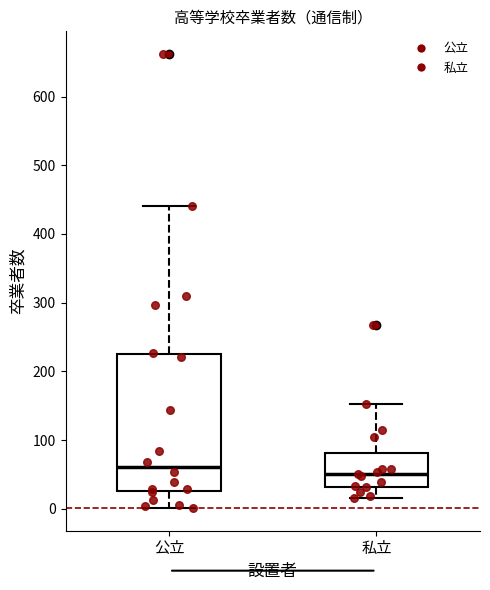

Comparing the boxes themselves (not the whiskers), which one is the tallest?

公立